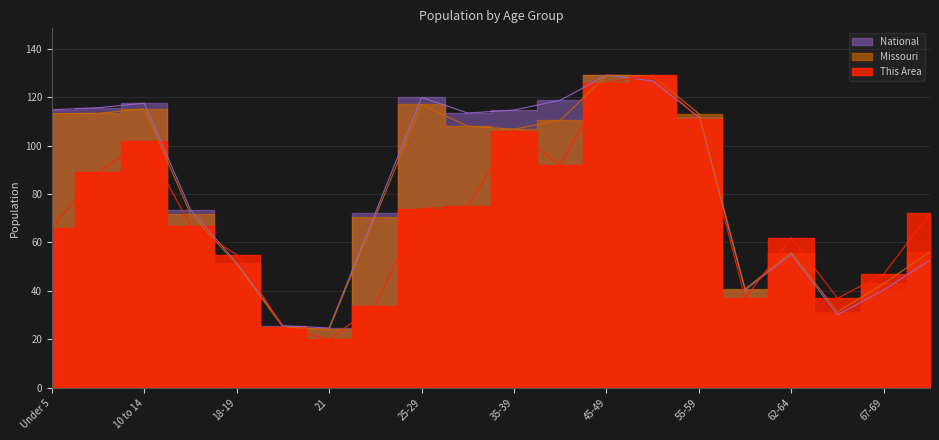

Between which two adjacent categories do National and This Area first intersect?

15 to 17 and 18-19